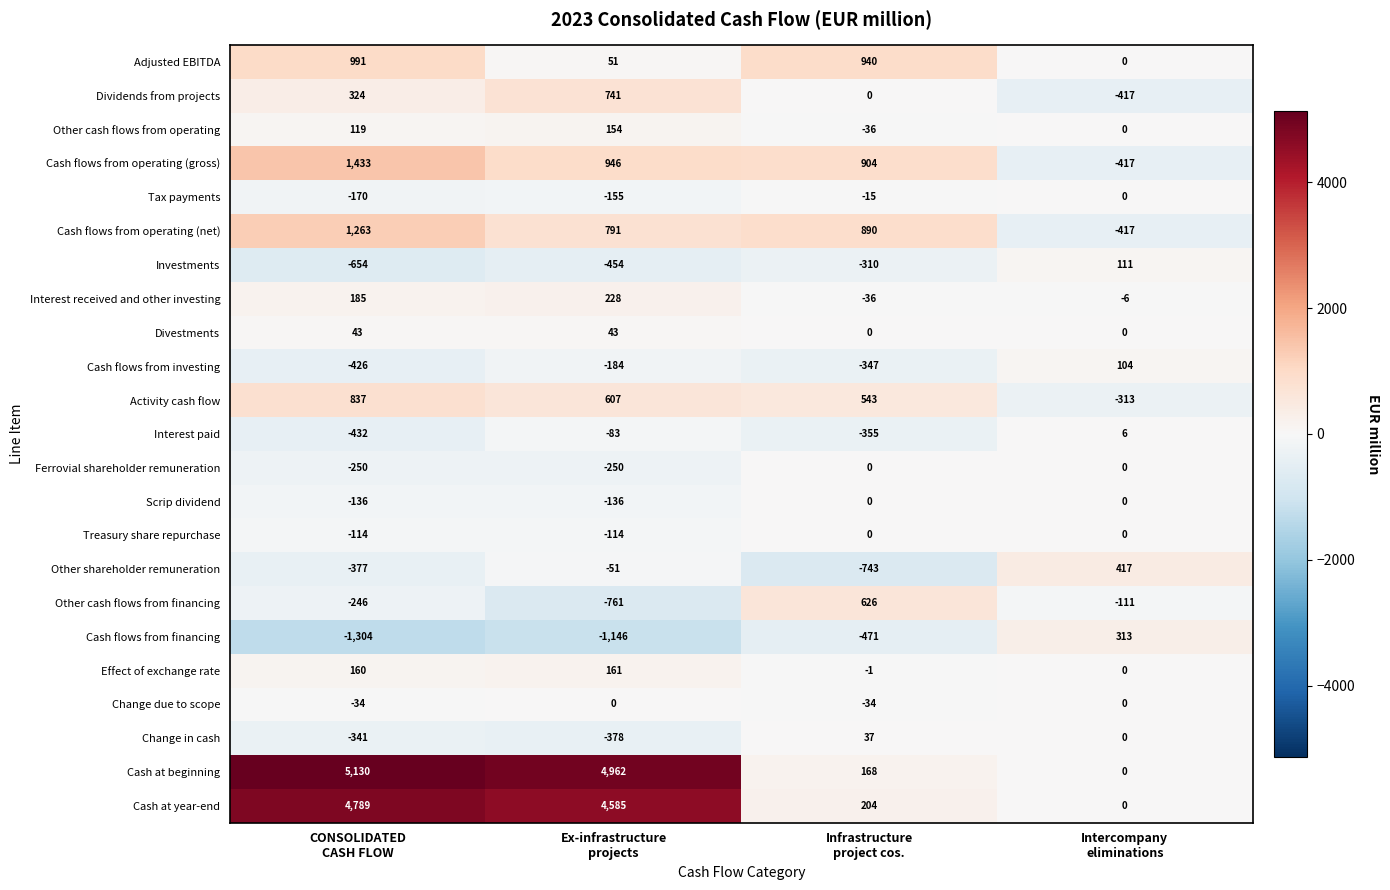

Between CONSOLIDATED
CASH FLOW and Ex-infrastructure
projects, which series saw the biggest shift?

Adjusted EBITDA